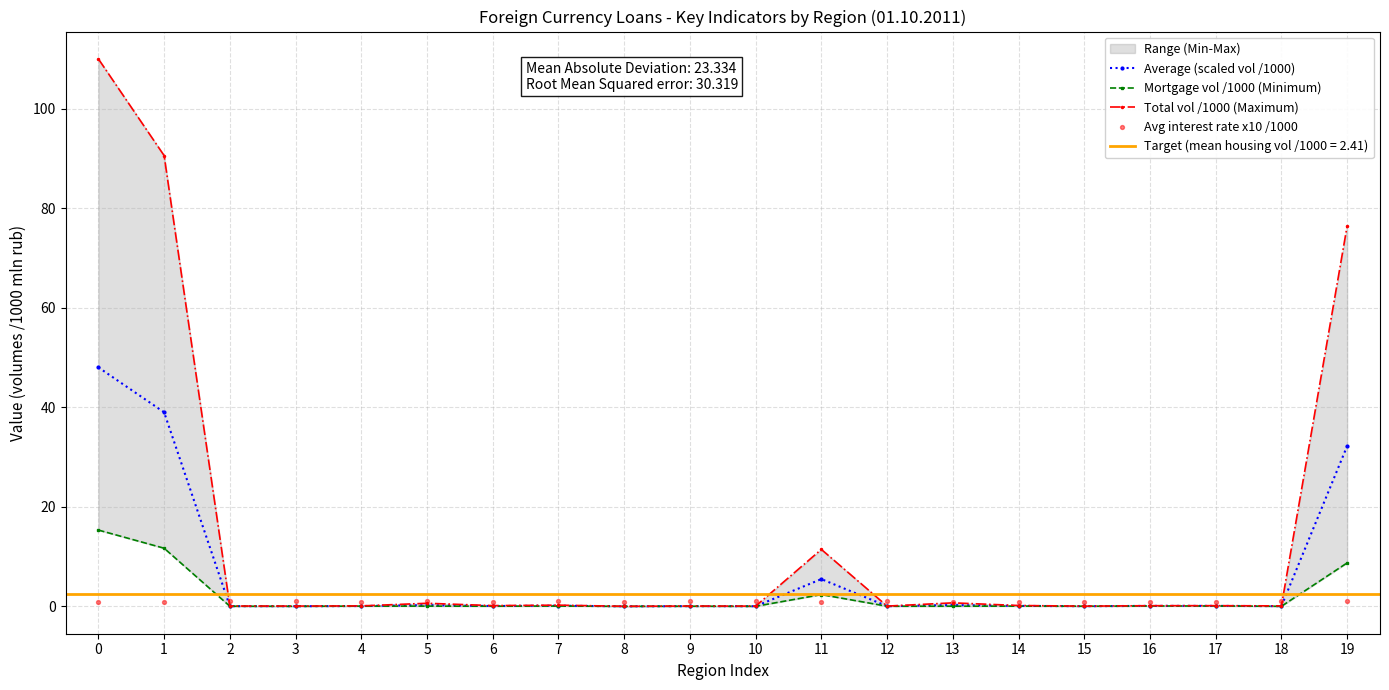

True or false: Average (scaled vol /1000) has a value of 9.3 at 11.

False